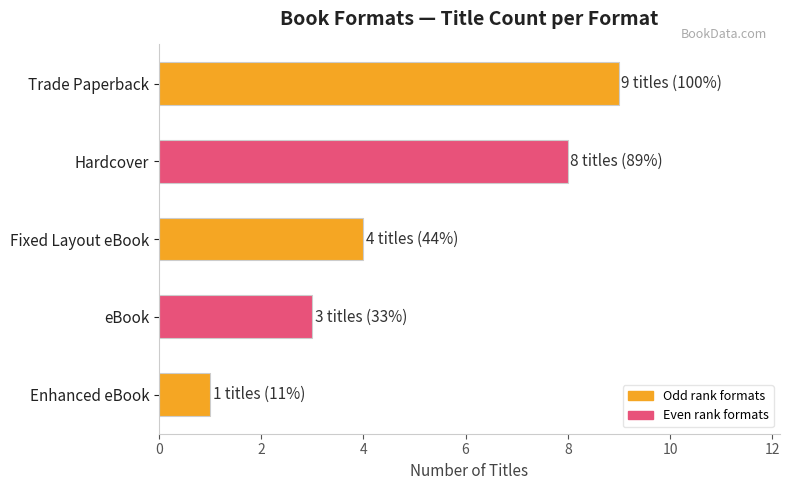

Are the bars horizontal?

Yes